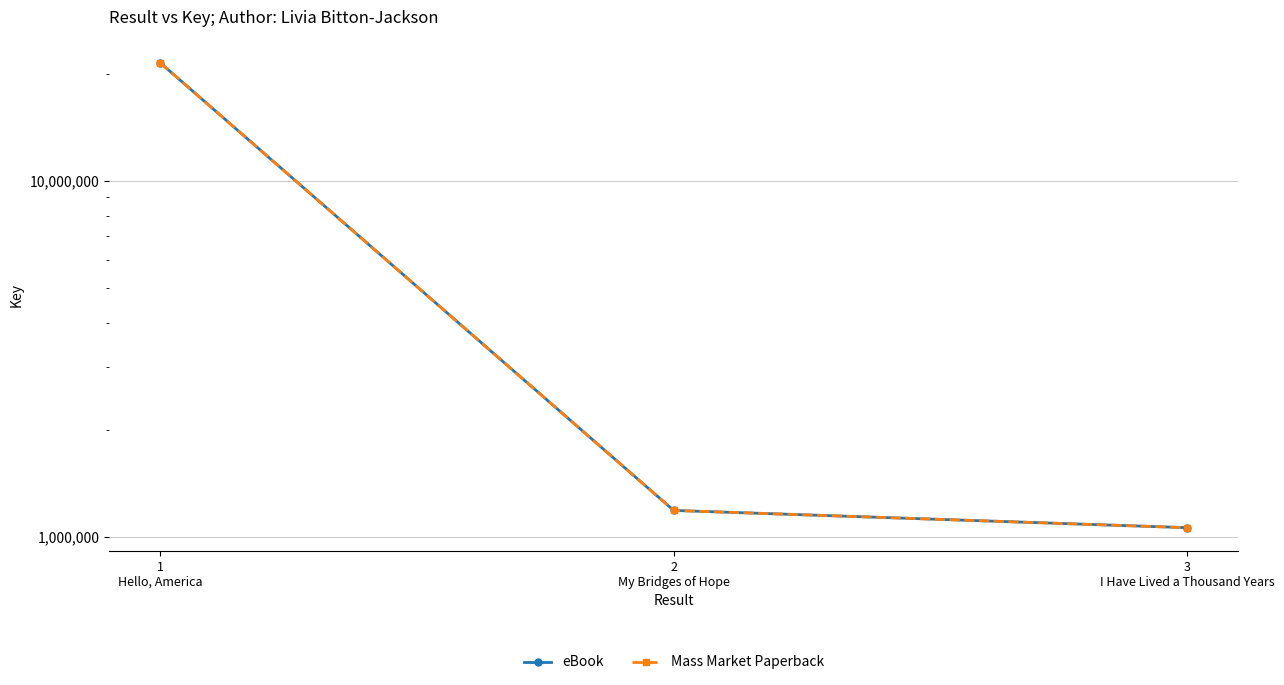

Between 2
My Bridges of Hope and 1
Hello, America, which is larger?

1
Hello, America